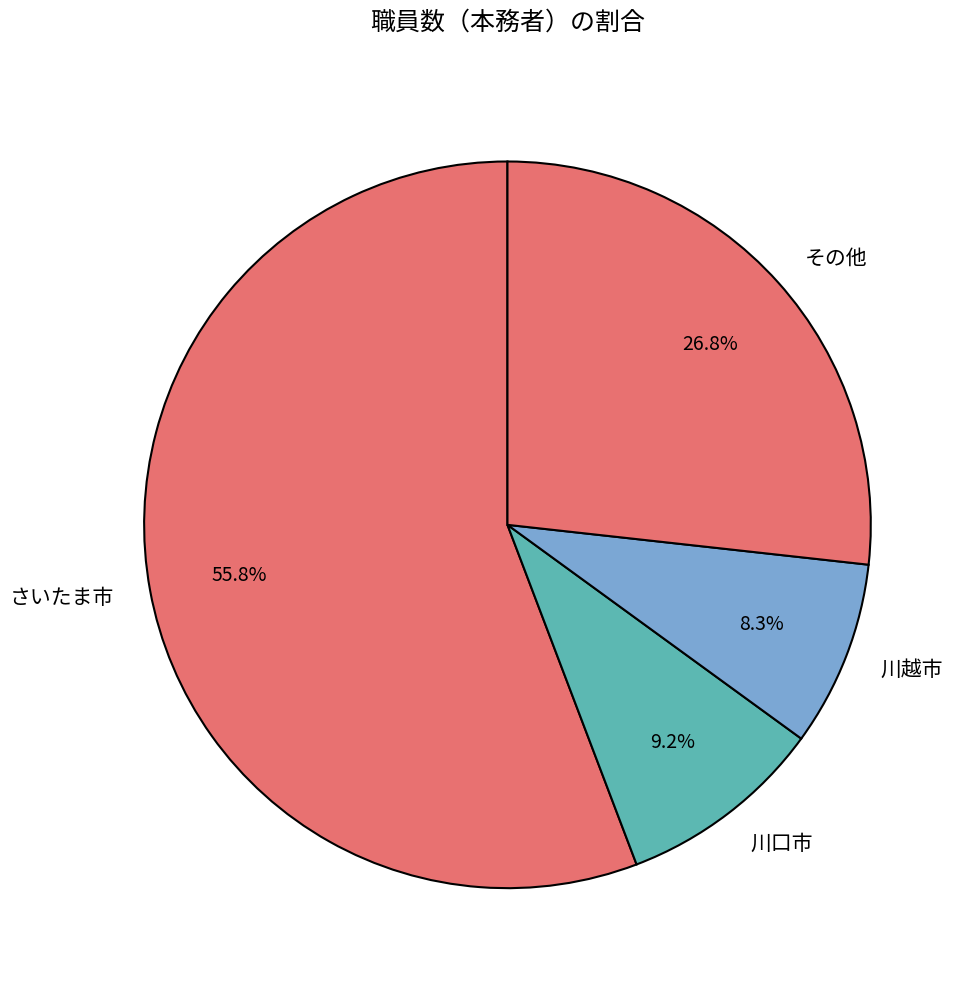

Combined, do 川越市 and 川口市 account for over 50%?

No